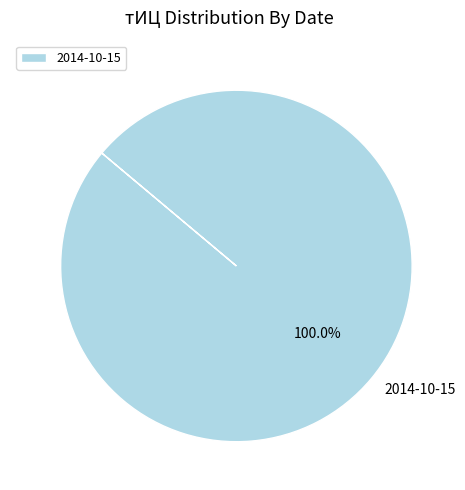

Is there a majority slice in this chart?

Yes